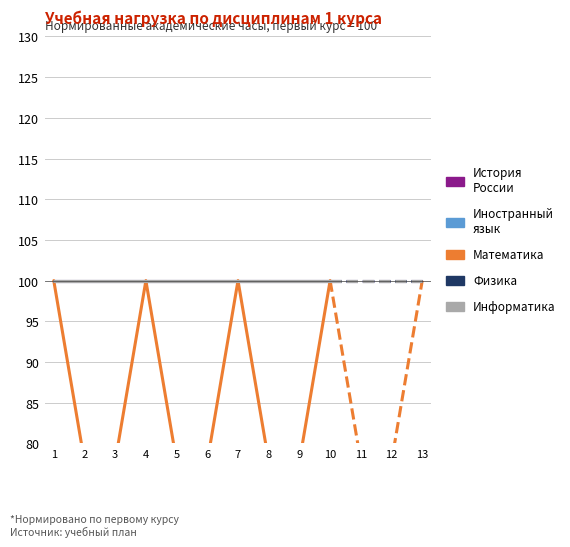

At 10, list the series in order from smallest to largest.

История России, Иностранный язык, Математика, Физика, Информатика